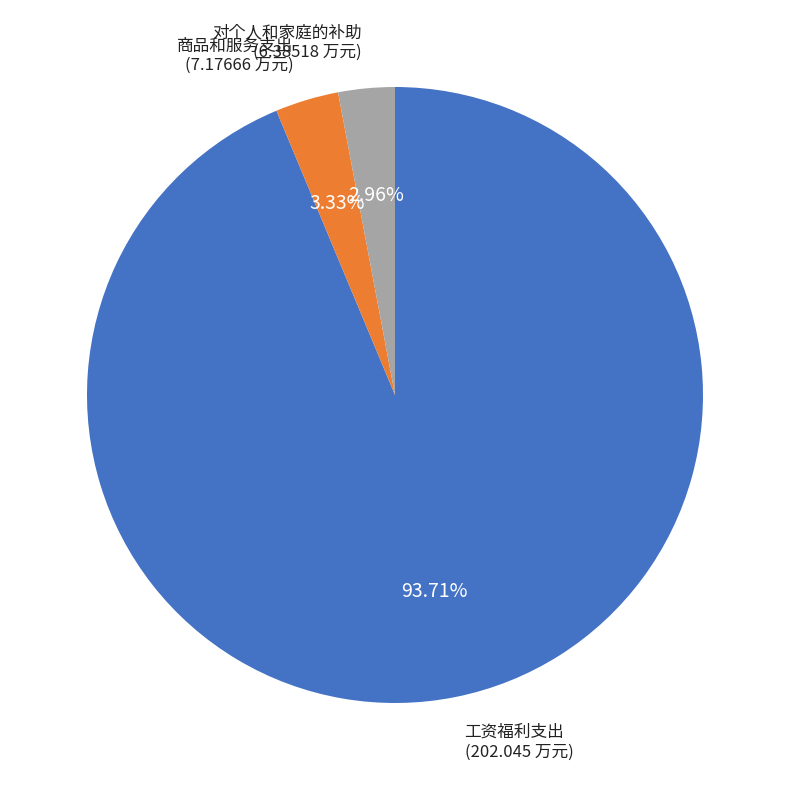

Is there a majority slice in this chart?

Yes